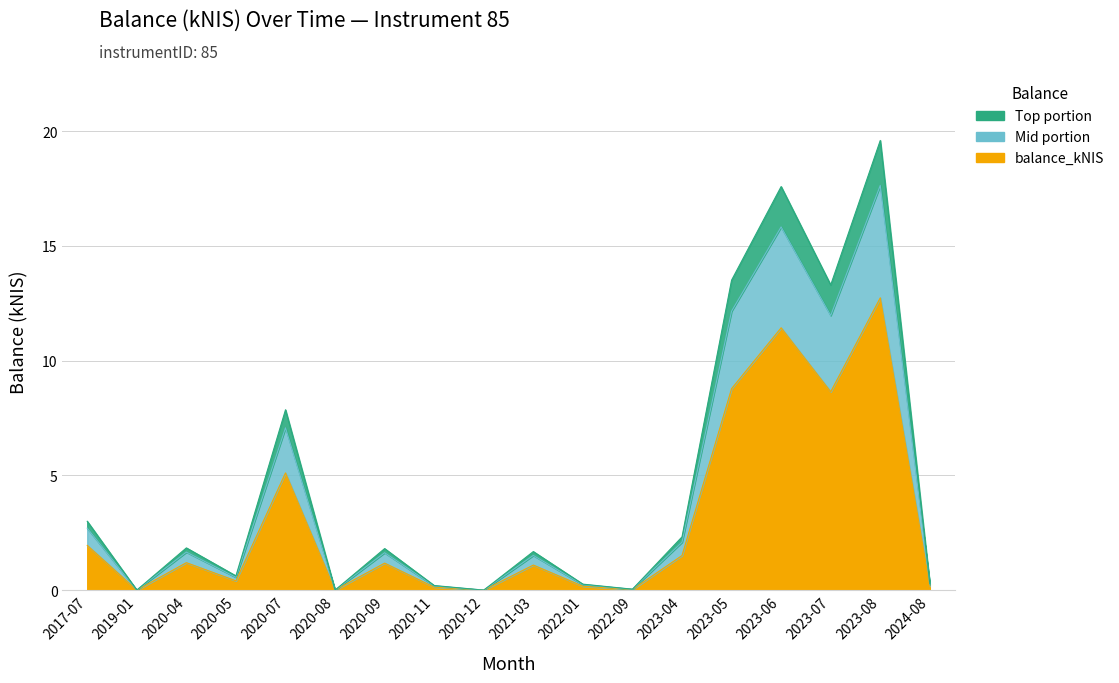

How many points are lower than both their immediate neighbors (excluding endpoints)?

6